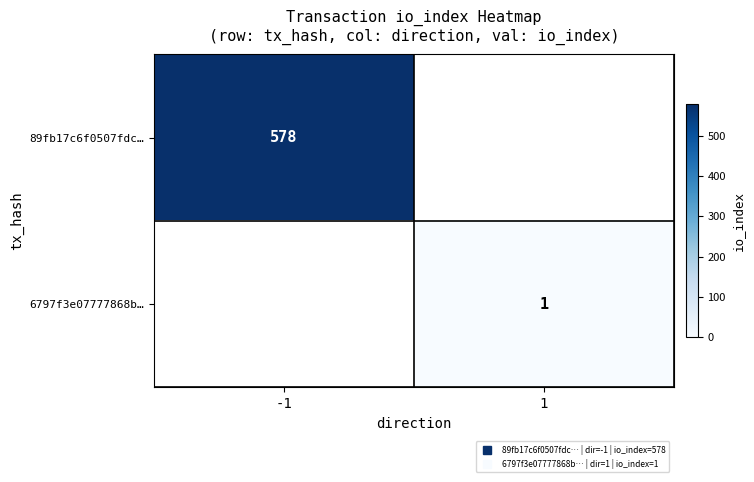

At how many categories does at least one series exceed 1?

1